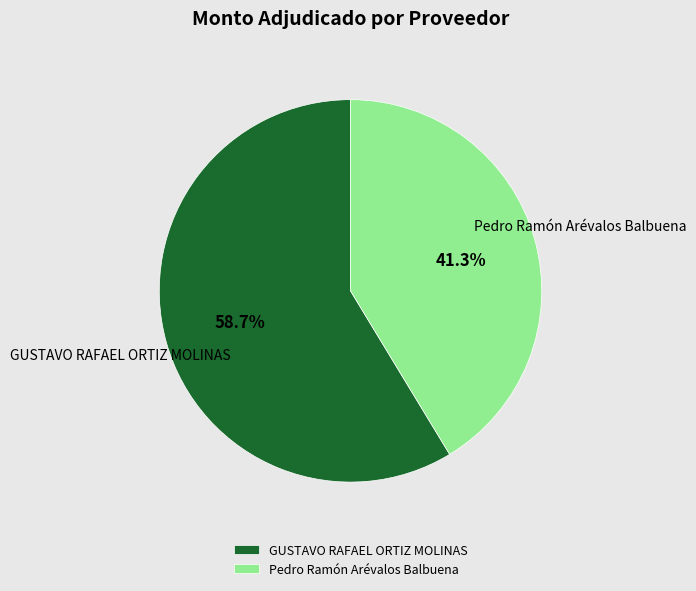

Approximately how many times larger is the value at Pedro Ramón Arévalos Balbuena compared to GUSTAVO RAFAEL ORTIZ MOLINAS?

0.7